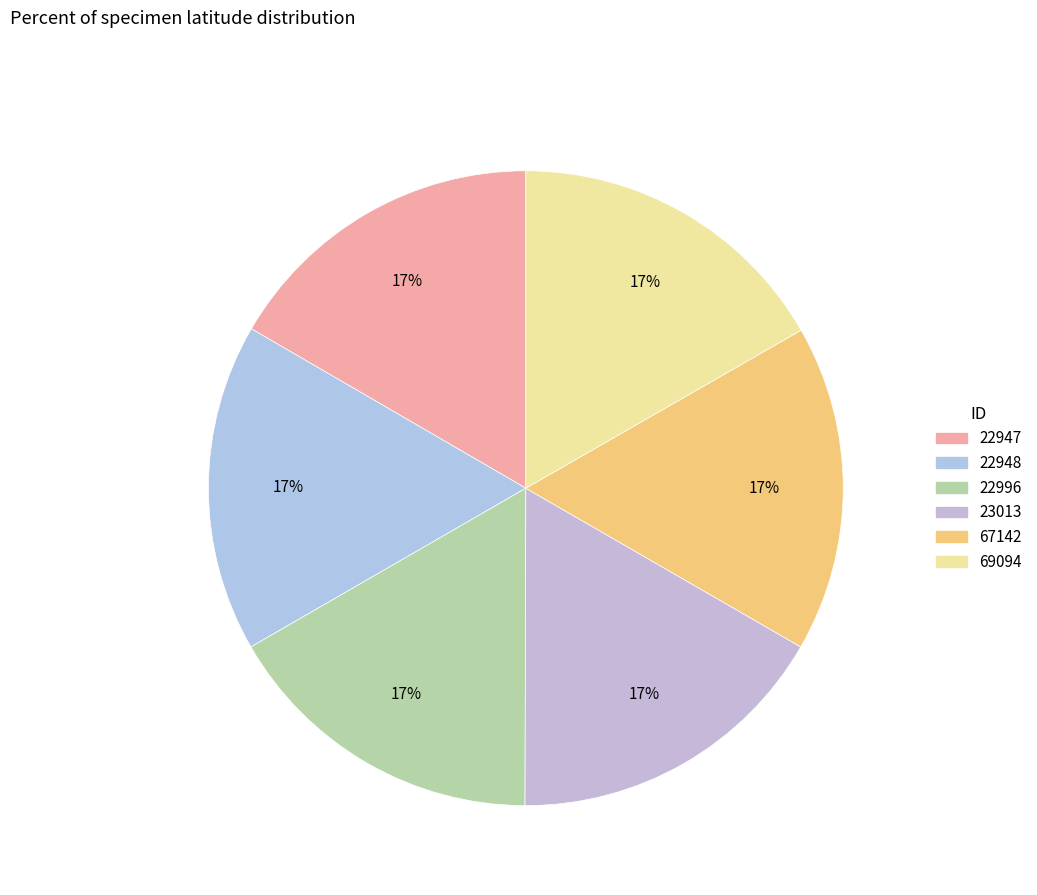

Is there any slice that represents more than half of the pie?

No